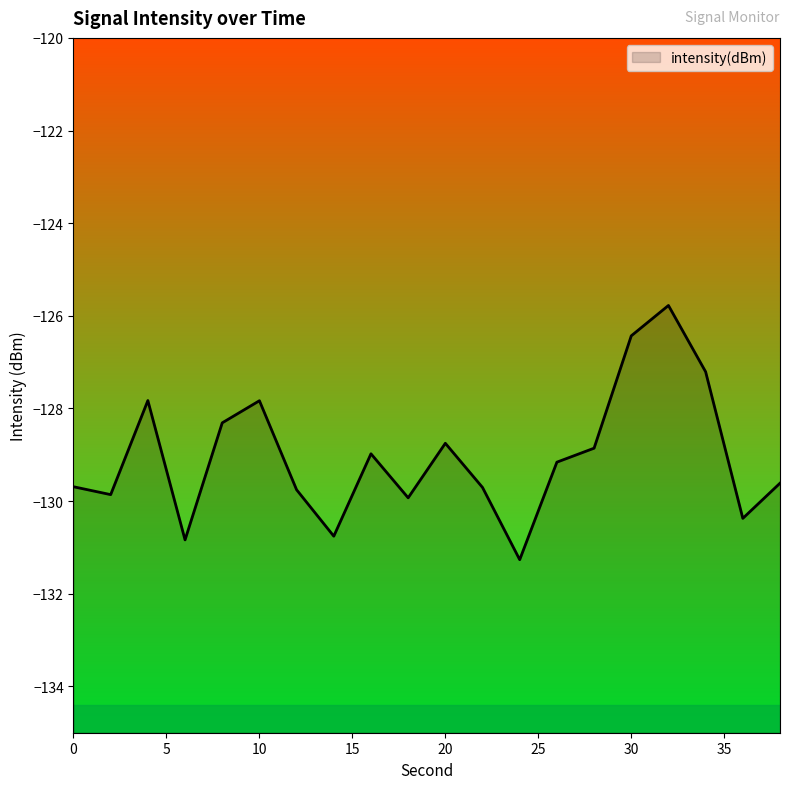

Rank the categories by value from lowest to highest.

24, 6, 14, 36, 18, 2, 12, 22, 0, 38, 26, 16, 28, 20, 8, 10, 4, 34, 30, 32